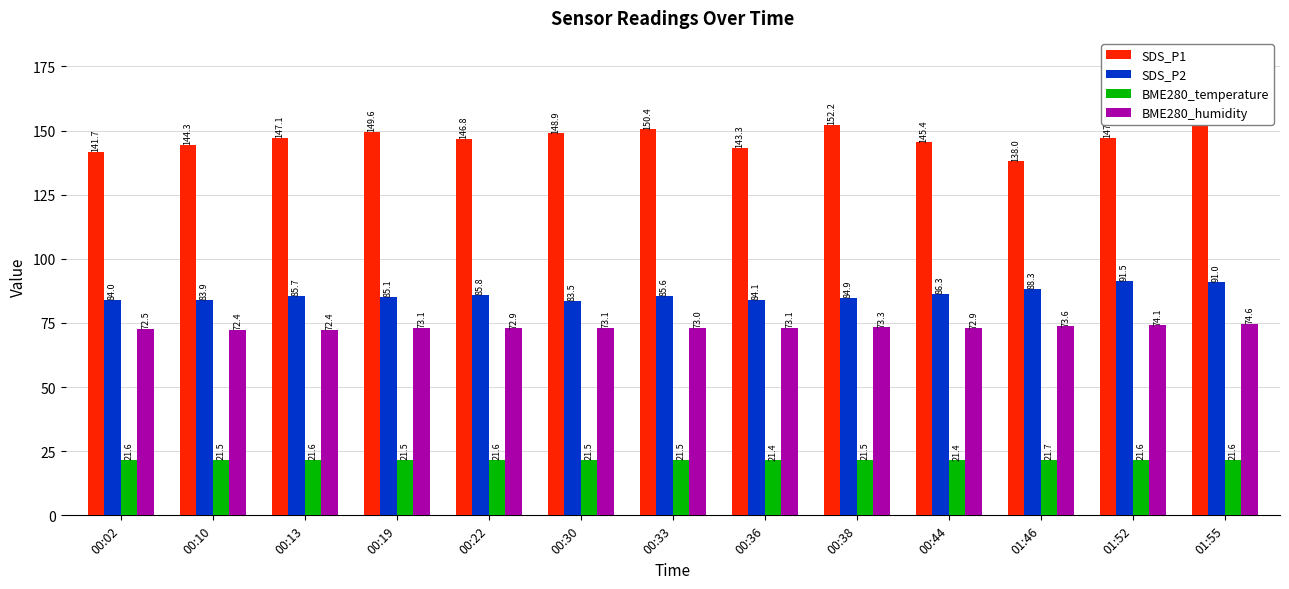

What is the difference between the maximum and minimum values in the BME280_temperature series?

0.3